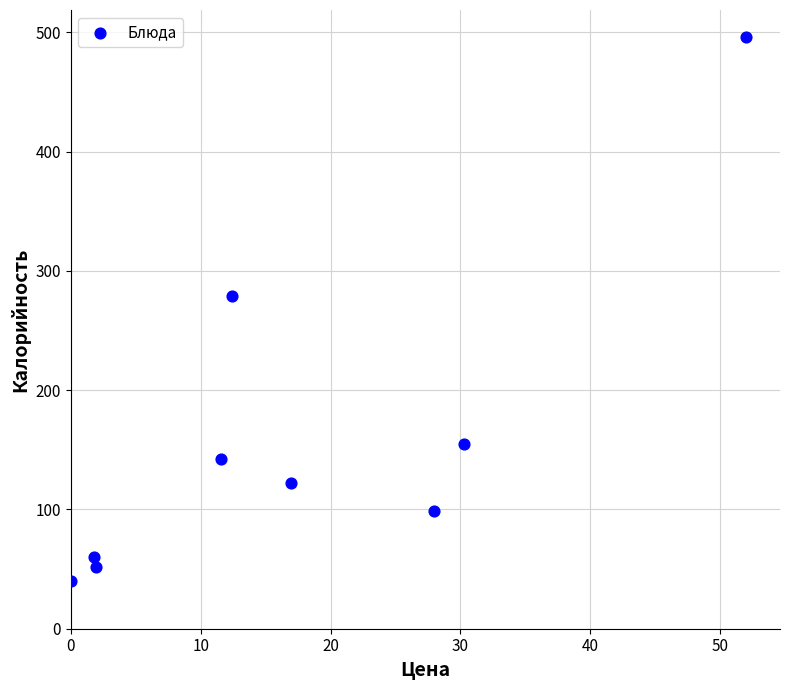

What is the average Y value?

160.5